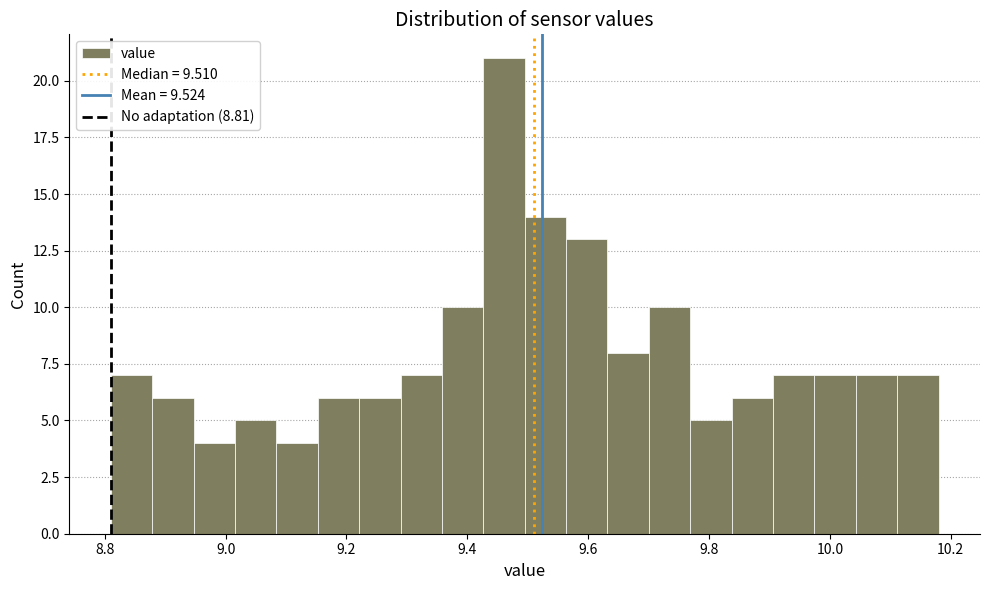

Read against the x-axis, roughly where is the centre of the tallest bar?

9.46